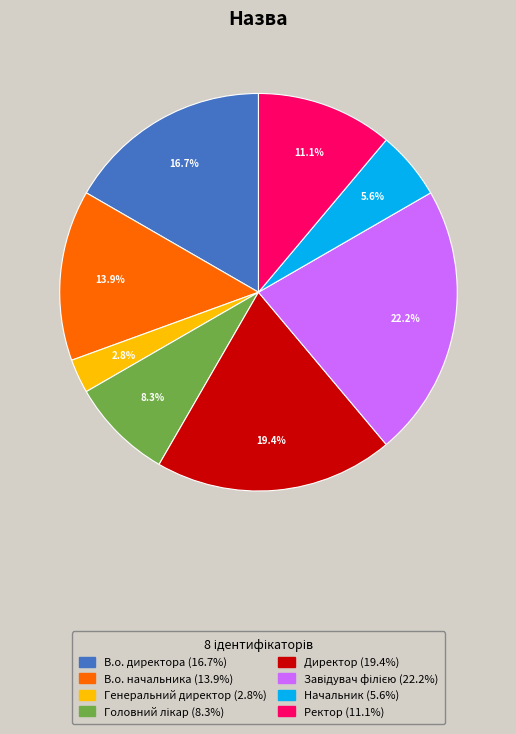

True or false: Начальник accounts for 6% of the total.

True